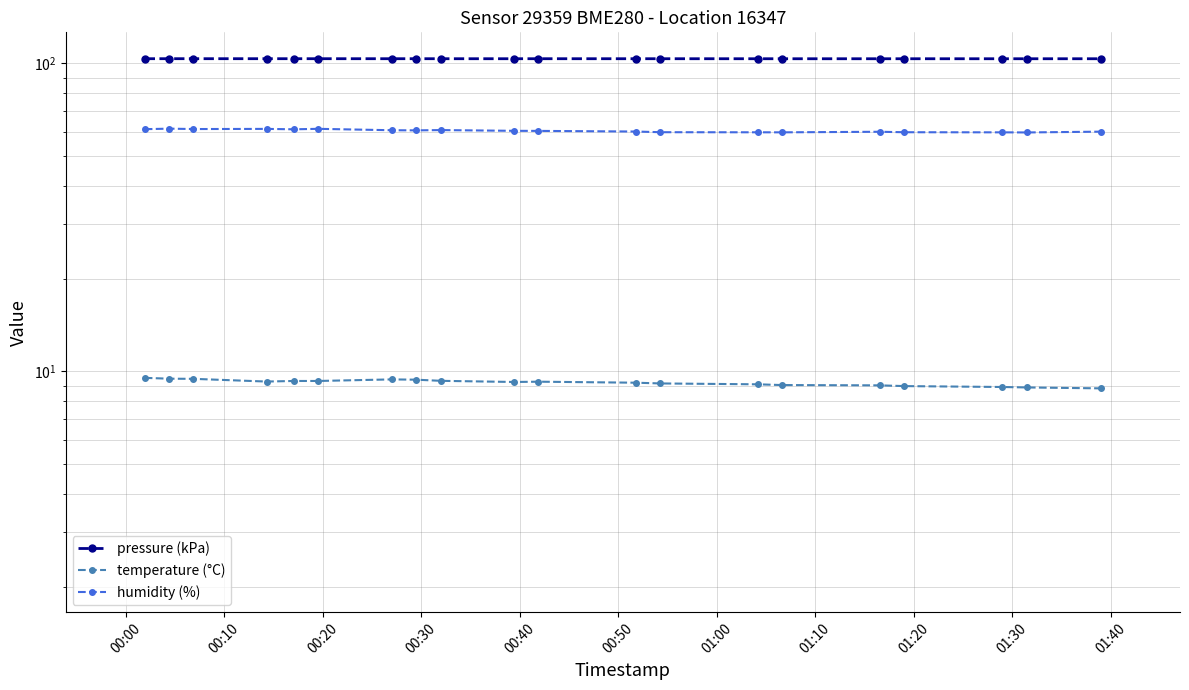

True or false: humidity (%) has more than 0 interior local peaks.

True